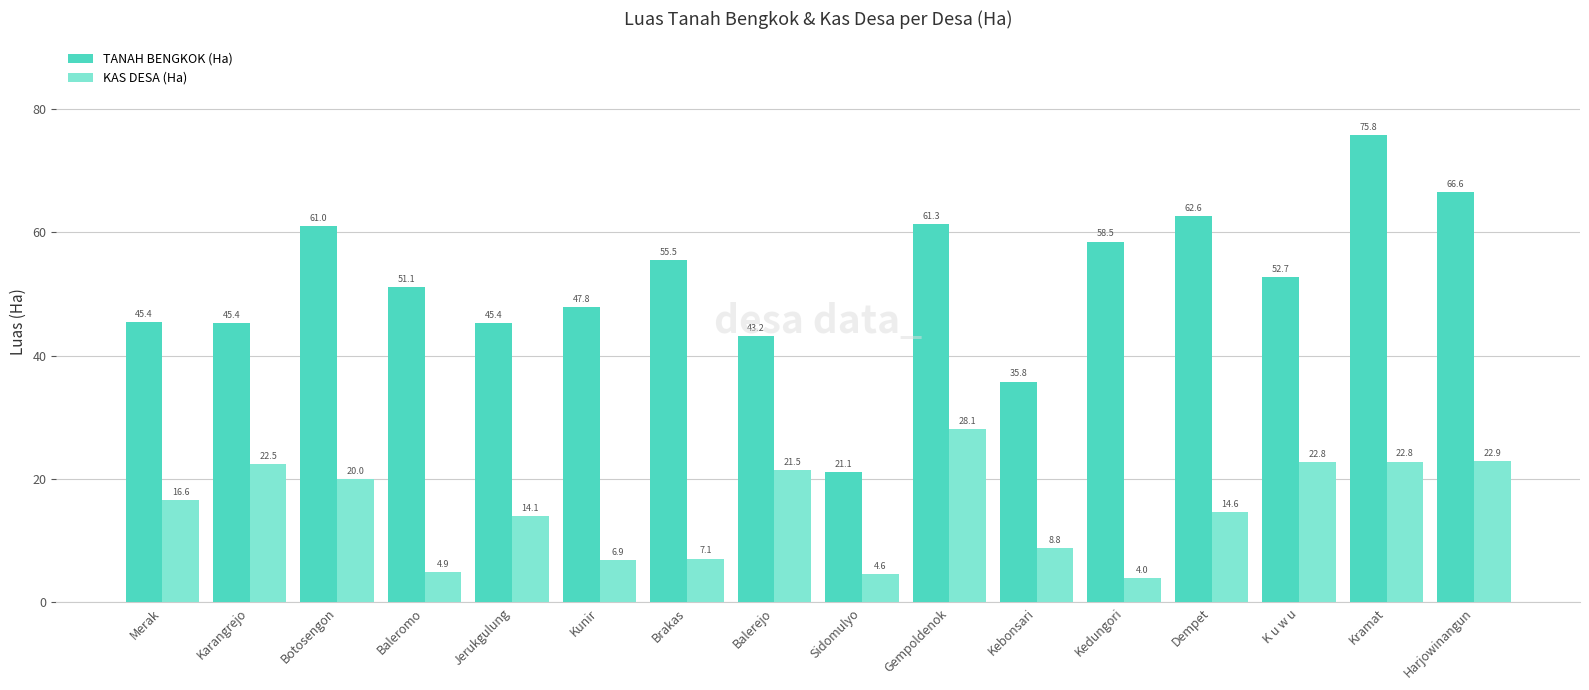

What is the sum of the KAS DESA (Ha) values at Gempoldenok and Jerukgulung?

42.1